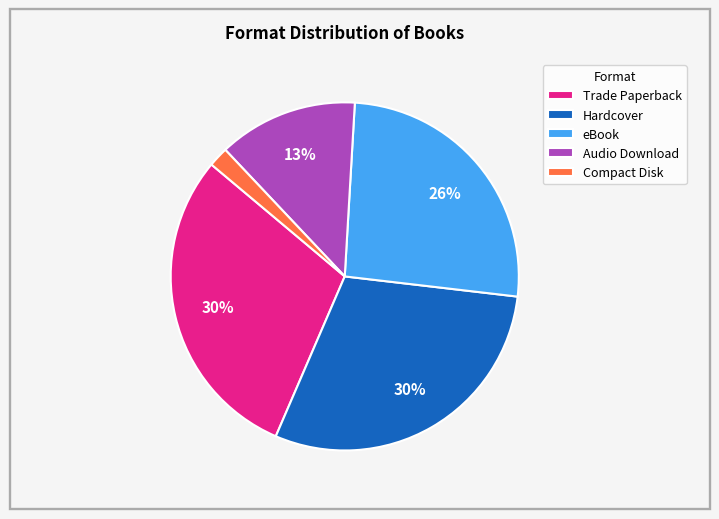

Which category has the smallest portion of the pie?

Compact Disk